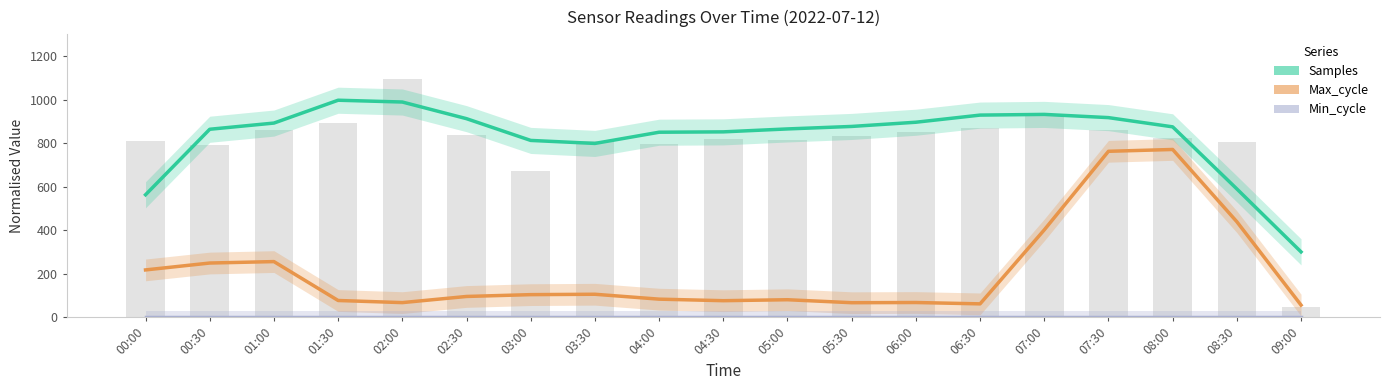

Between 07:00 and 03:30, which is larger?

07:00